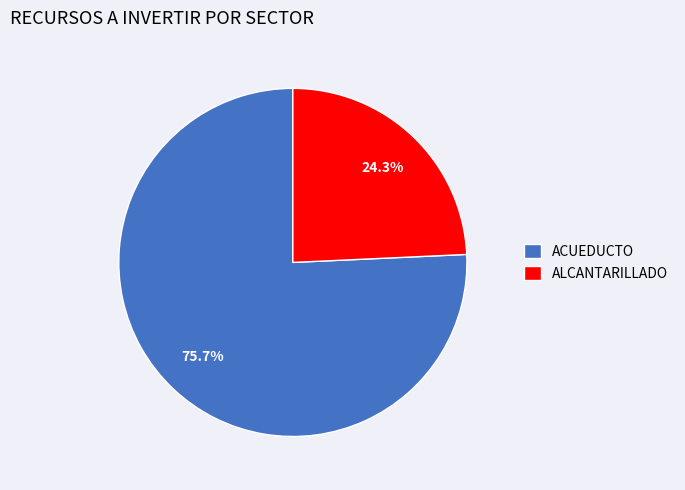

Combined, do ACUEDUCTO and ALCANTARILLADO account for over 50%?

Yes